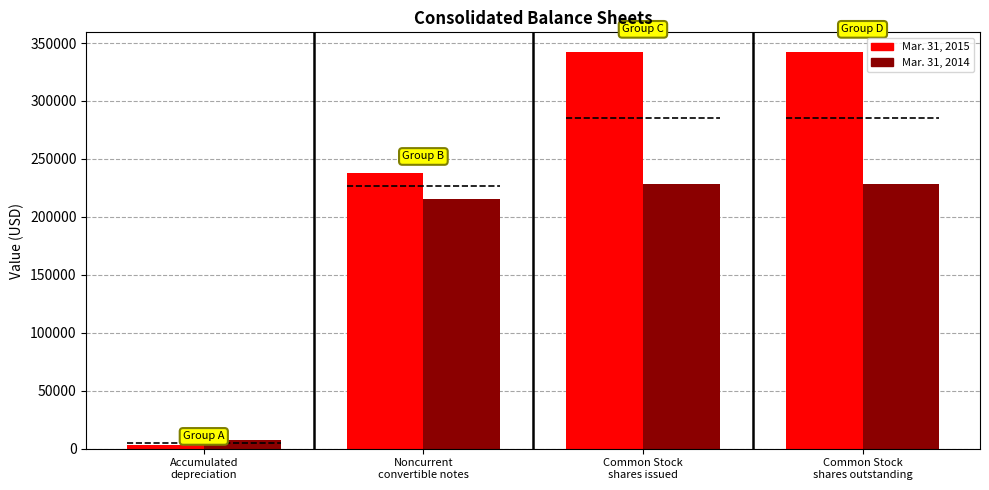

At Common Stock
shares outstanding, list the series in order from smallest to largest.

Mar. 31, 2014, Mar. 31, 2015